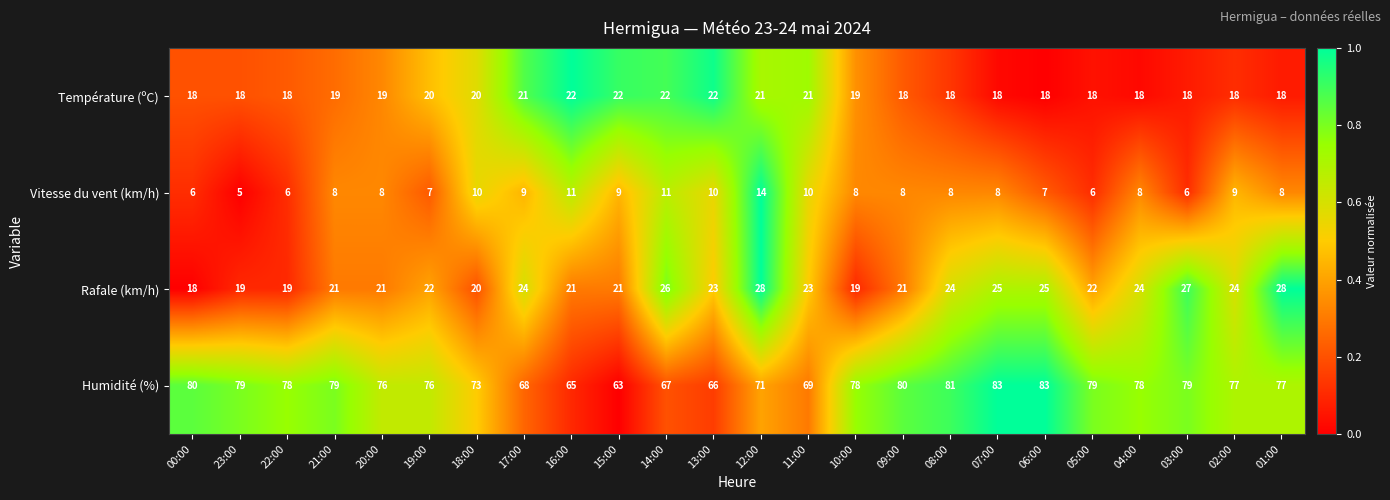

What is the difference between the maximum and minimum values in the Vitesse du vent (km/h) series?

9